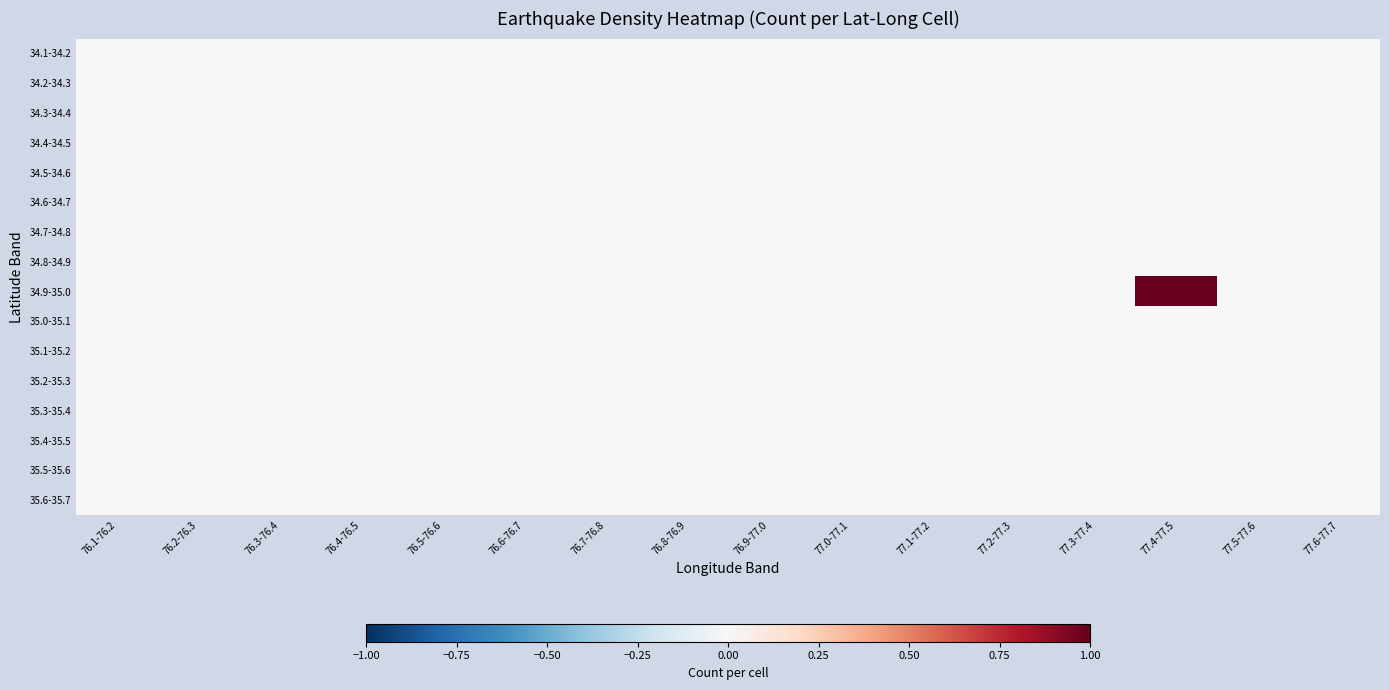

Which category has the lowest value across all series?

76.1-76.2